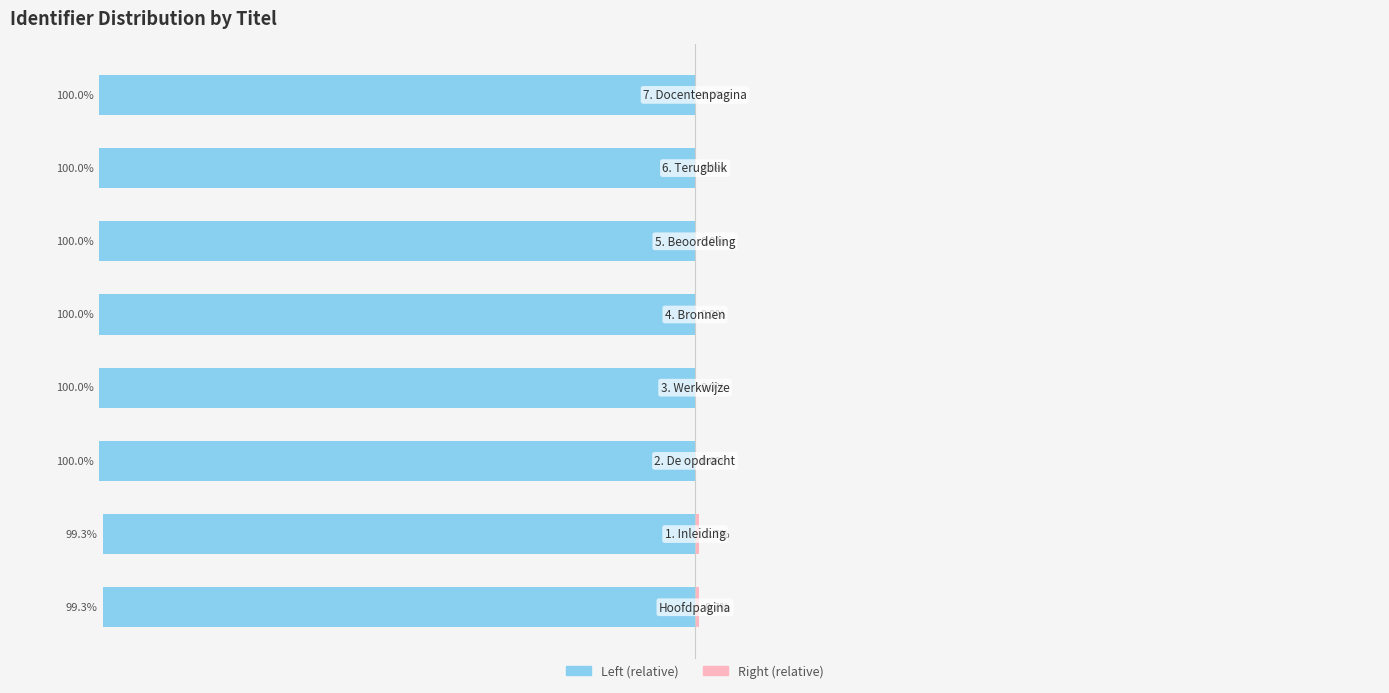

Is it true that Identifier (relative left) equals -100.0 at 7?

True